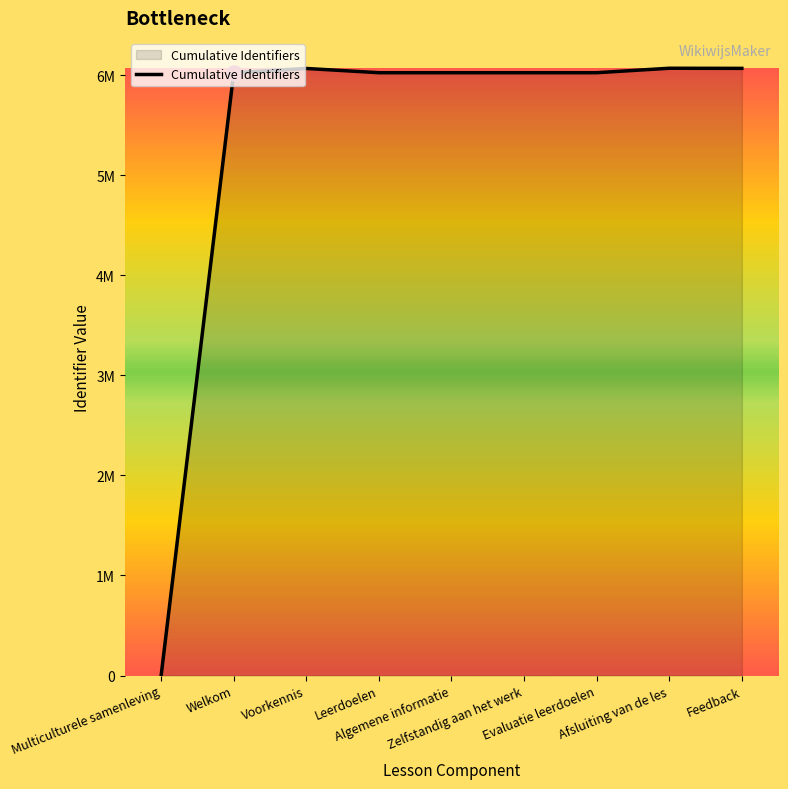

Is this an area chart (filled region under the line)?

Yes